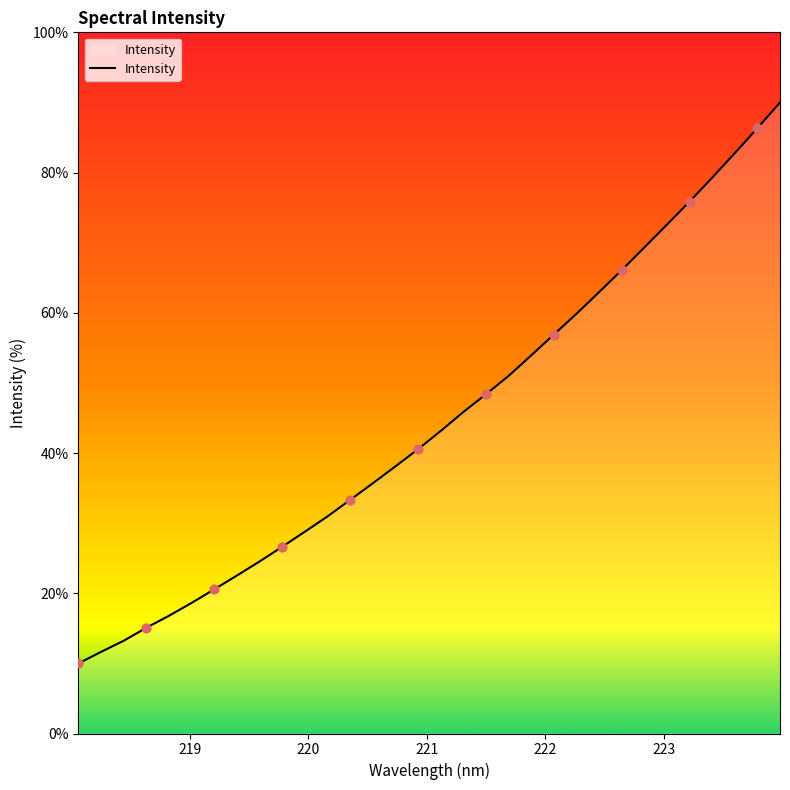

What is the greatest value displayed?

90.0